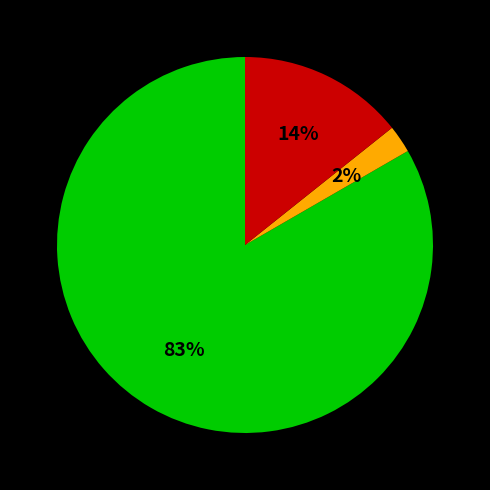

How many segments does this pie chart have?

3